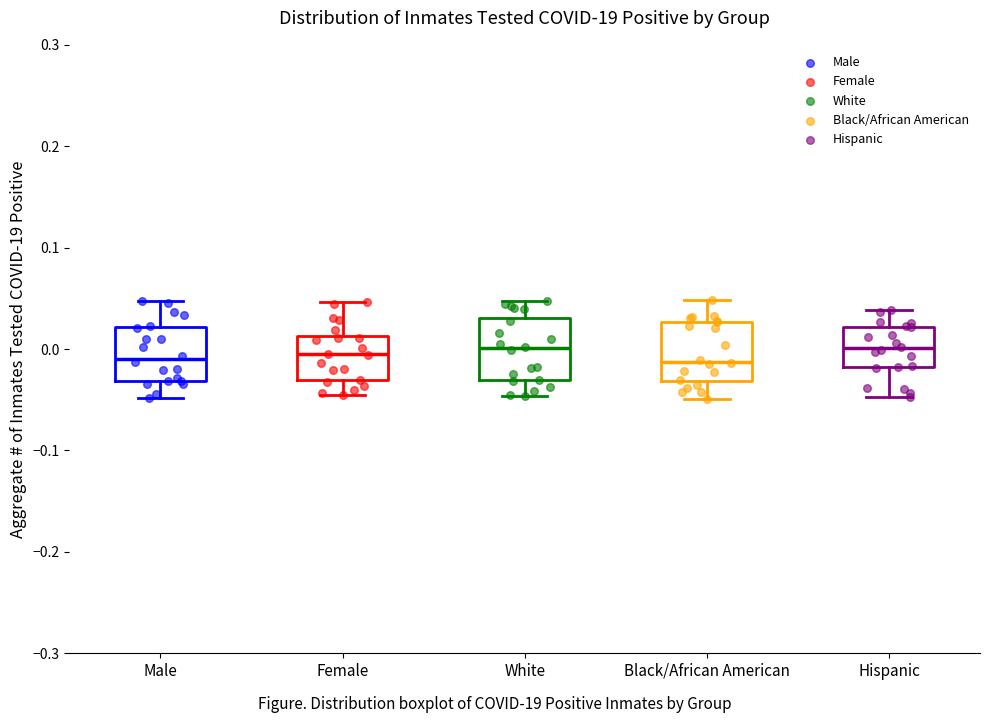

Where does the median line of the box for Black/African American sit on the y-axis? The values are not printed on the chart, so give them approximately, as read against the axis.

-0.01